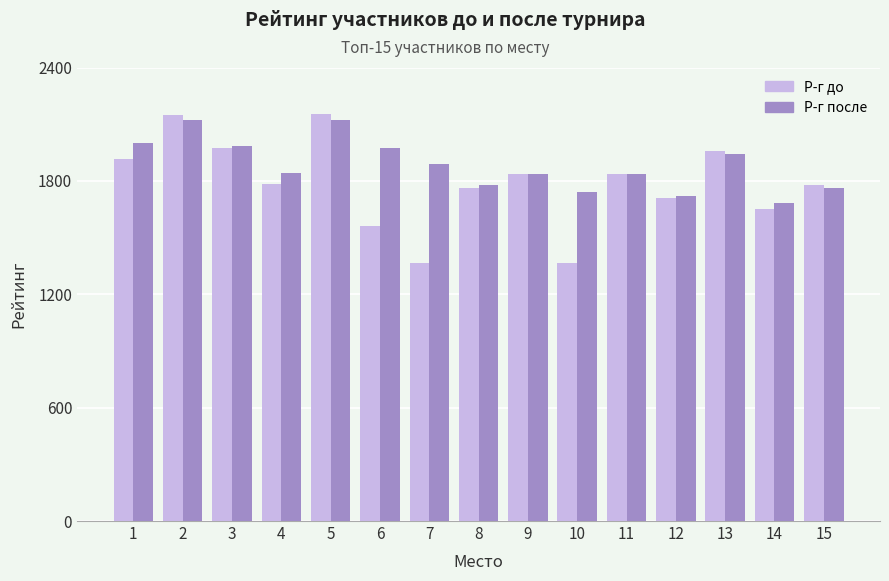

What is the sum of all Р-г до values?

26808